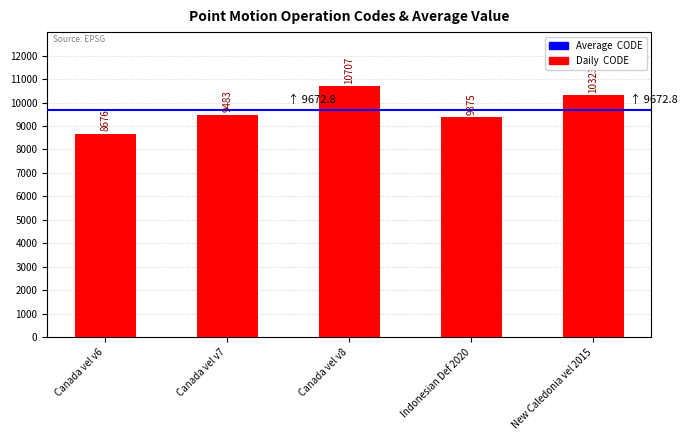

What is the approximate value at Canada vel v8, to the nearest 10?

10710